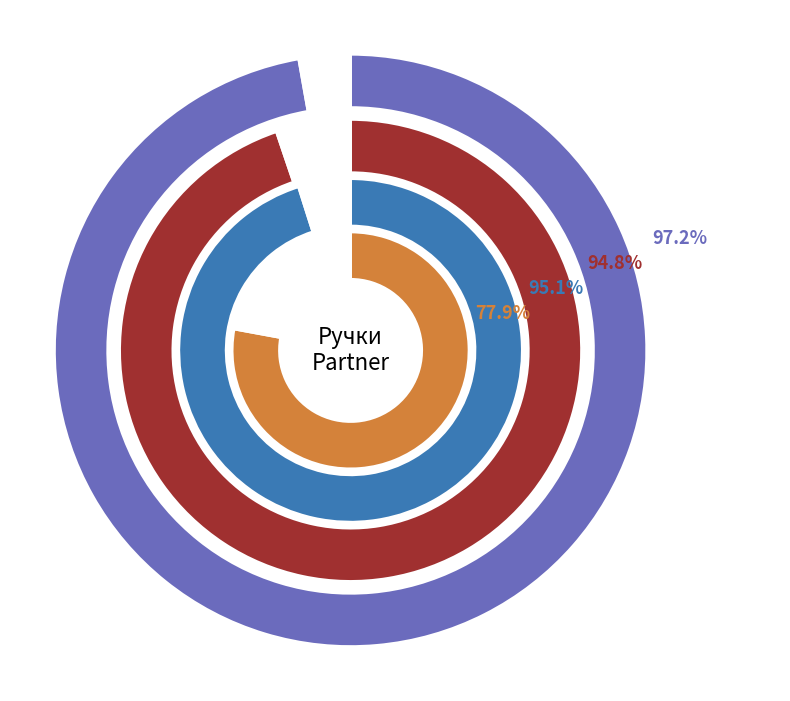

To the nearest percent, what is the combined percentage of 798 мм and 147 мм?

25%